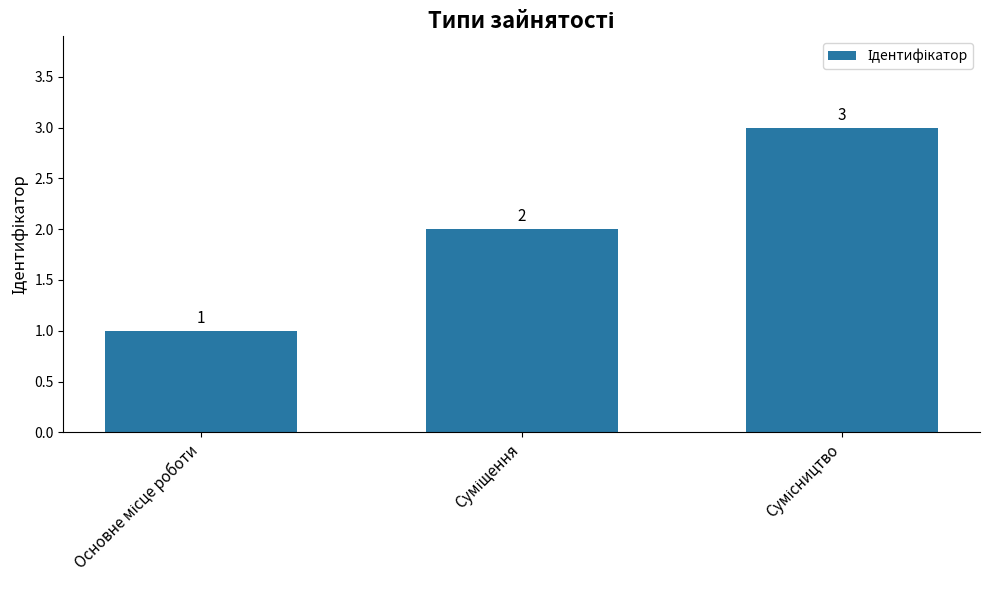

What is the value of the 1st bar from the left?

1